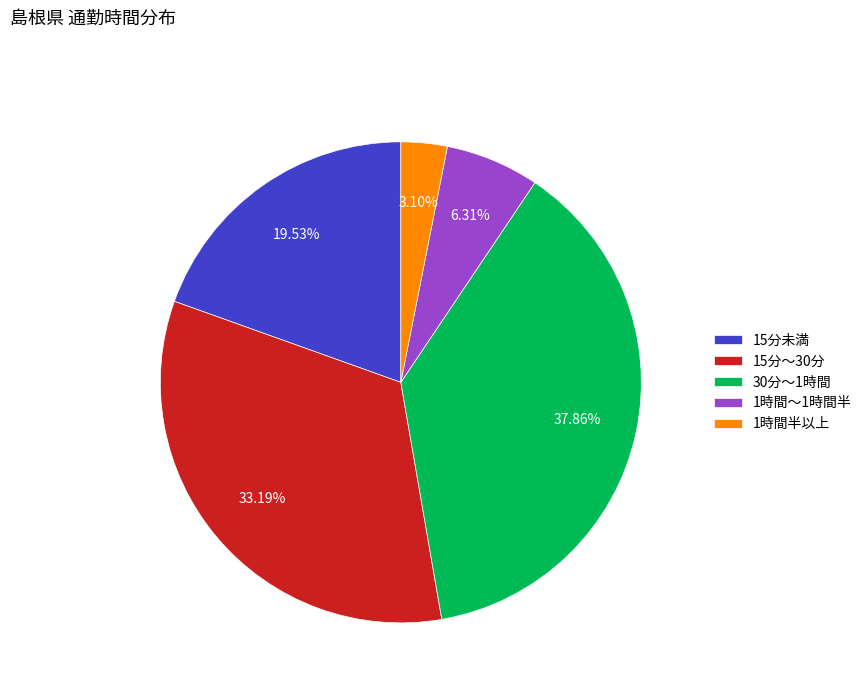

The 1時間半以上 slice represents 3% of the pie. True or false?

True